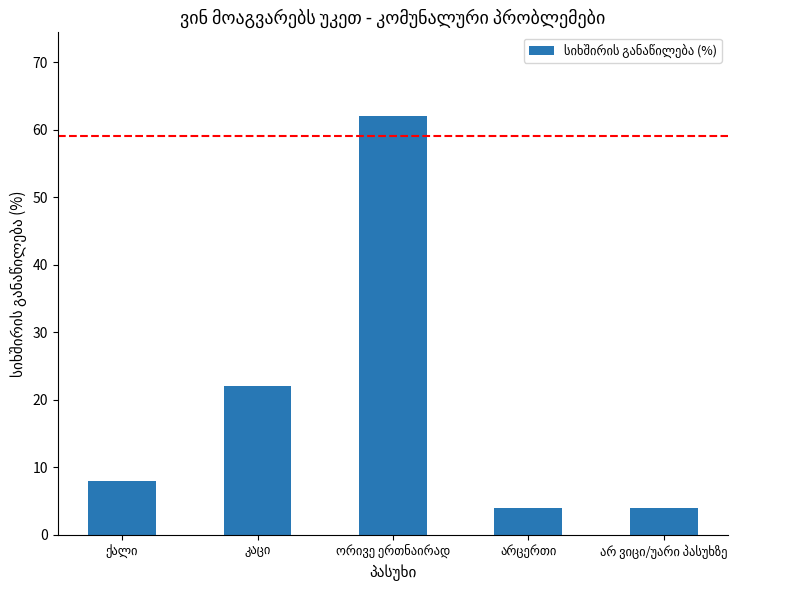

What is the difference between the maximum and minimum values?

58